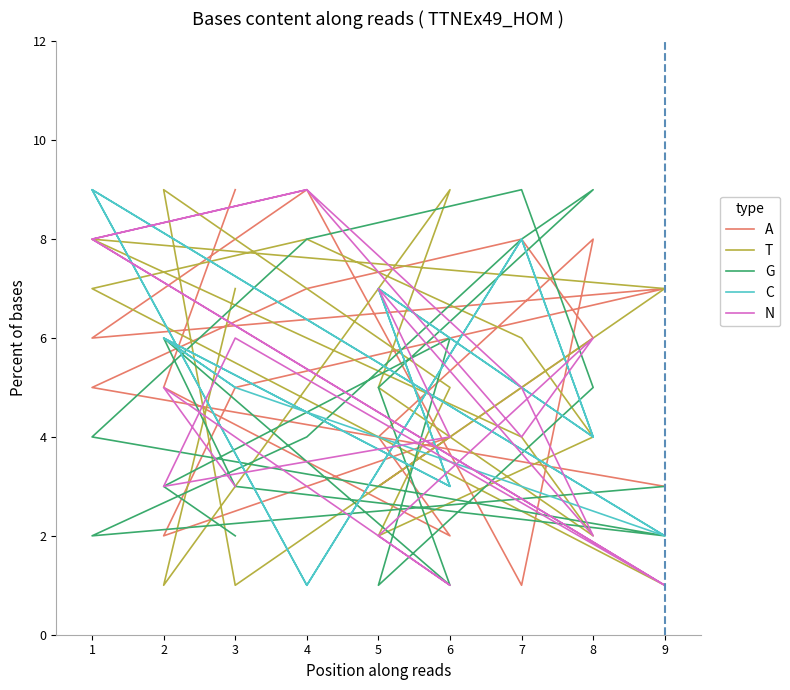

At which category is the sum across all series the highest?

1